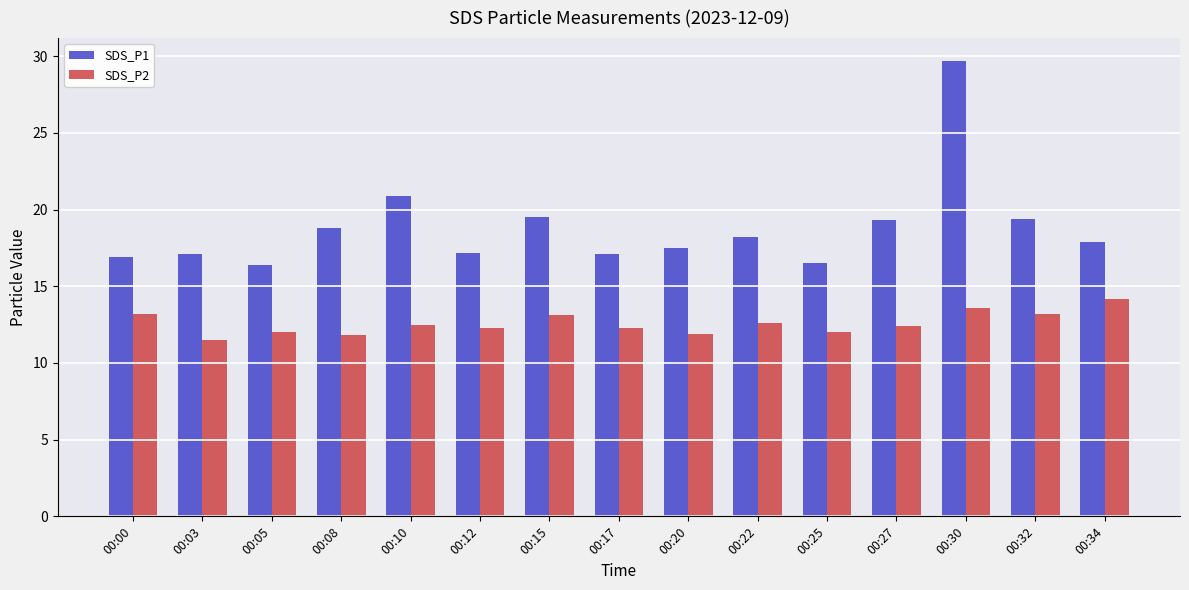

What is the difference between the maximum and minimum values in the SDS_P1 series?

13.3